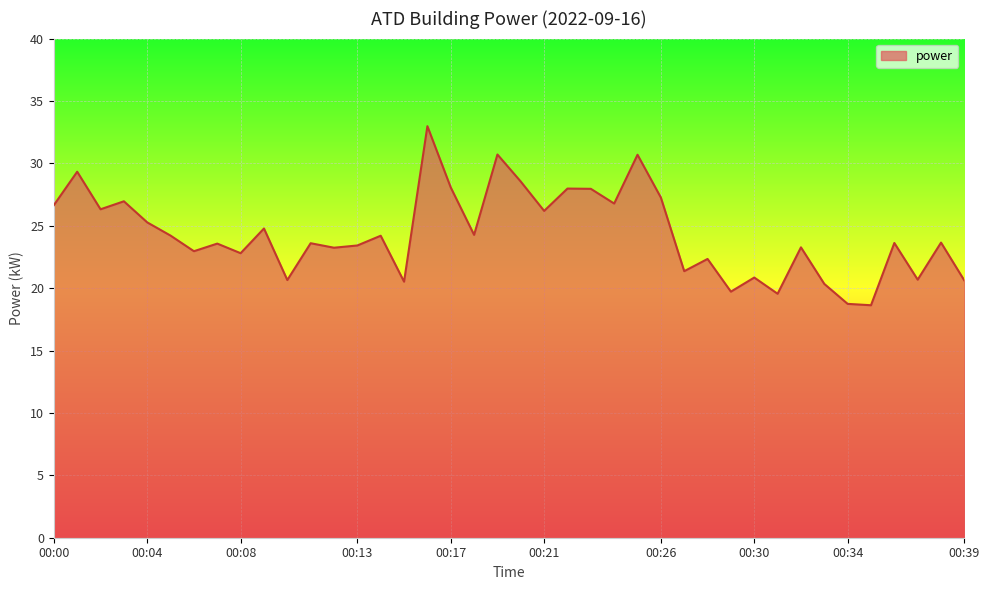

What is the minimum value shown in the chart?

18.6